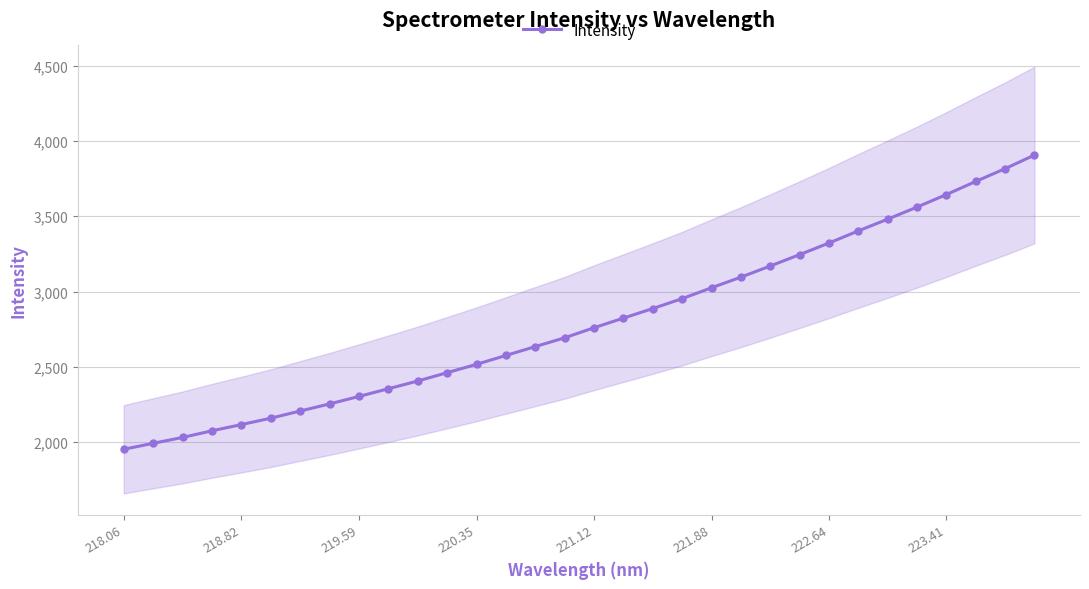

True or false: Intensity has a value of 2117.3 at 218.82.

True